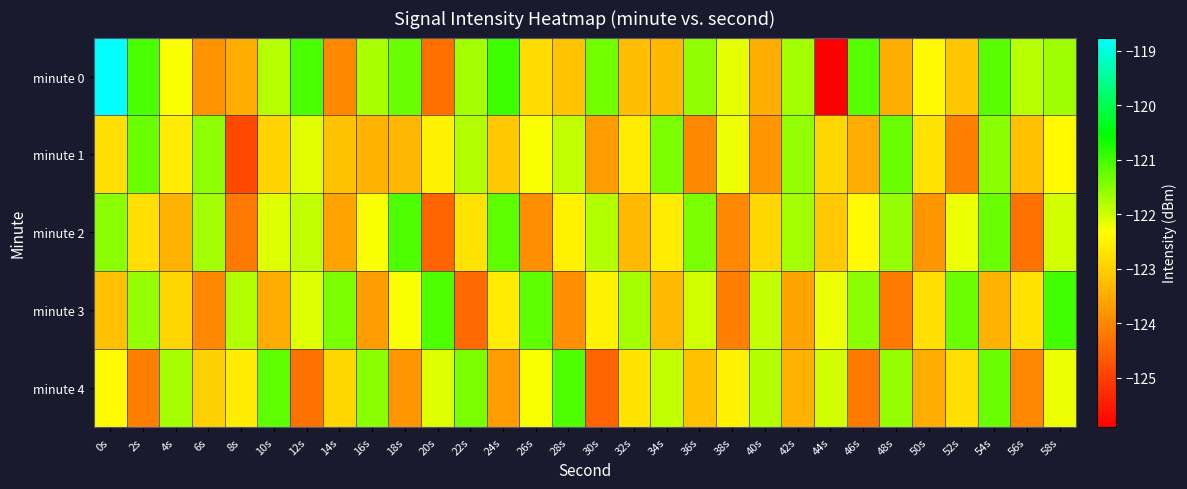

Which label corresponds to the smallest value in the chart?

44s